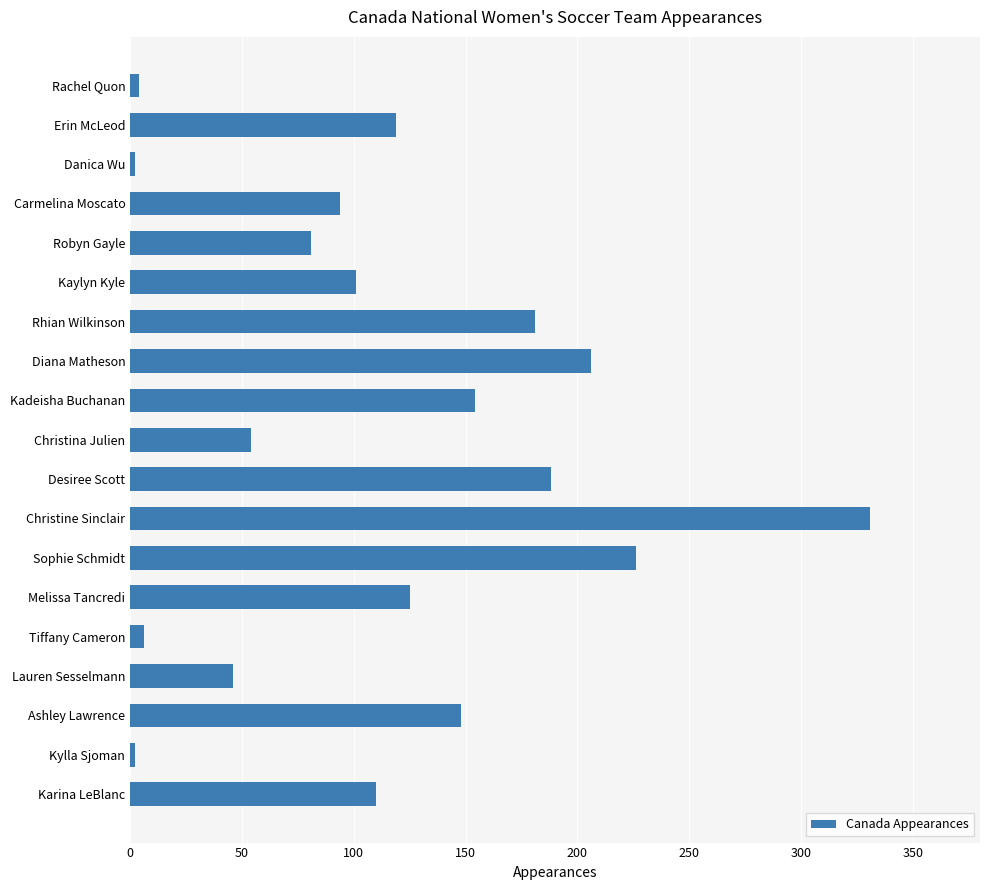

Reading top to bottom, what are all the values shown in this chart?

Rachel Quon=4	Erin McLeod=119	Danica Wu=2	Carmelina Moscato=94	Robyn Gayle=81	Kaylyn Kyle=101	Rhian Wilkinson=181	Diana Matheson=206	Kadeisha Buchanan=154	Christina Julien=54	Desiree Scott=188	Christine Sinclair=331	Sophie Schmidt=226	Melissa Tancredi=125	Tiffany Cameron=6	Lauren Sesselmann=46	Ashley Lawrence=148	Kylla Sjoman=2	Karina LeBlanc=110